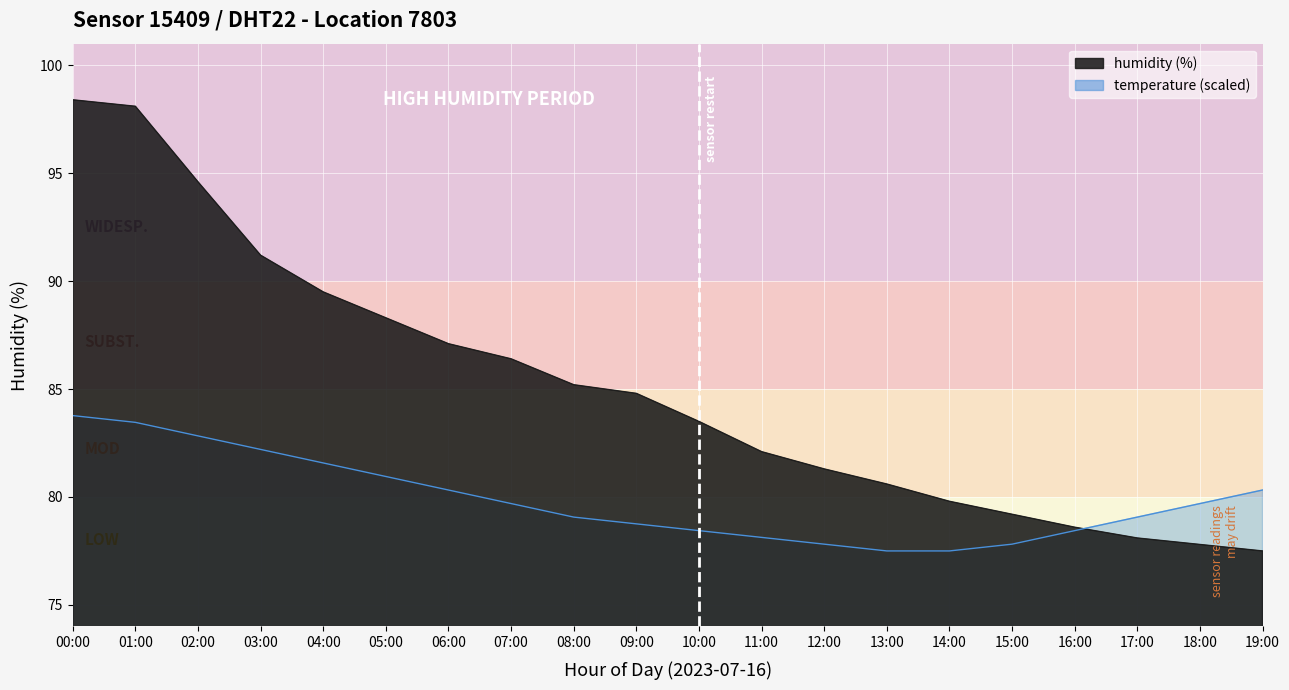

Rank the series at 02:00 from highest to lowest value.

humidity, temperature